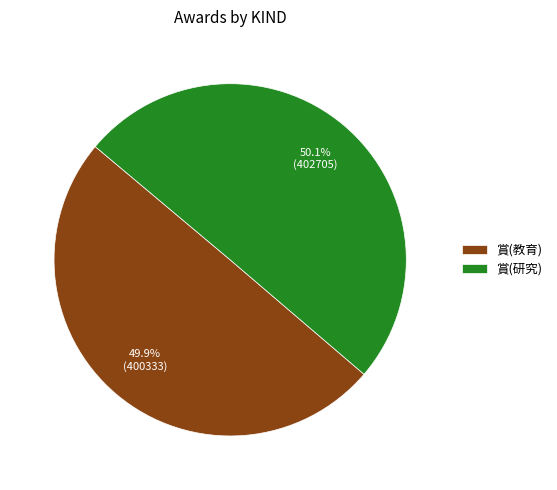

Is it true that 賞(教育) is 50% of the pie?

True